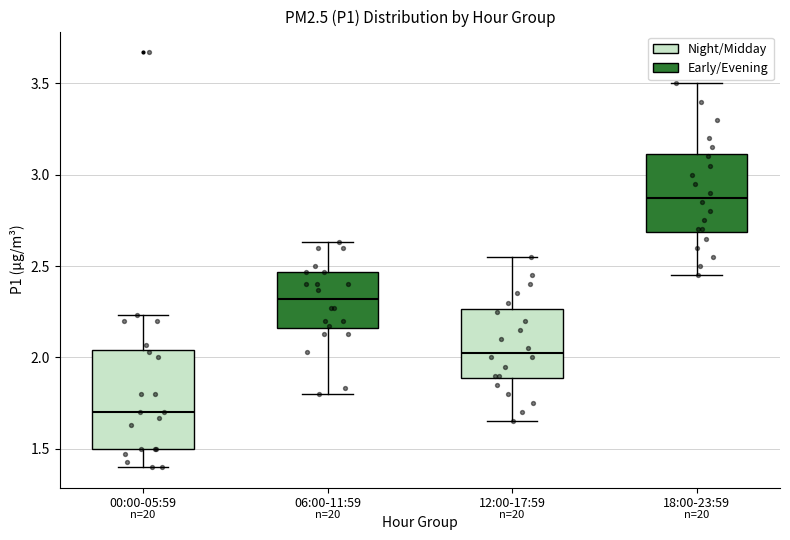

Reading left to right, transcribe this box plot: for each box, give where its median line is, the range the box spans, and where its two whiskers end, as read against the y-axis. The values are not printed on the chart, so give them approximately, as read against the axis.

00:00-05:59: median 1.70, box 1.50 to 2.05, whiskers 1.40 to 2.25
06:00-11:59: median 2.30, box 2.15 to 2.45, whiskers 1.80 to 2.65
12:00-17:59: median 2.05, box 1.90 to 2.25, whiskers 1.65 to 2.55
18:00-23:59: median 2.90, box 2.70 to 3.10, whiskers 2.45 to 3.50